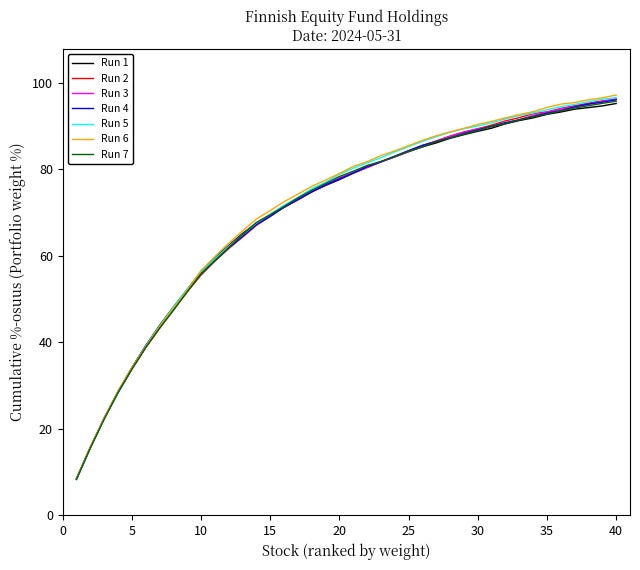

How many lines are shown in the chart?

7